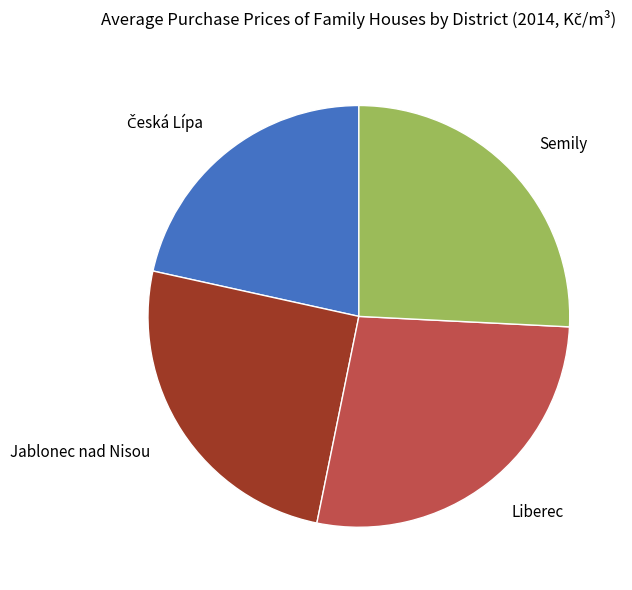

What is the ratio of the value at Jablonec nad Nisou to the value at Liberec?

0.9